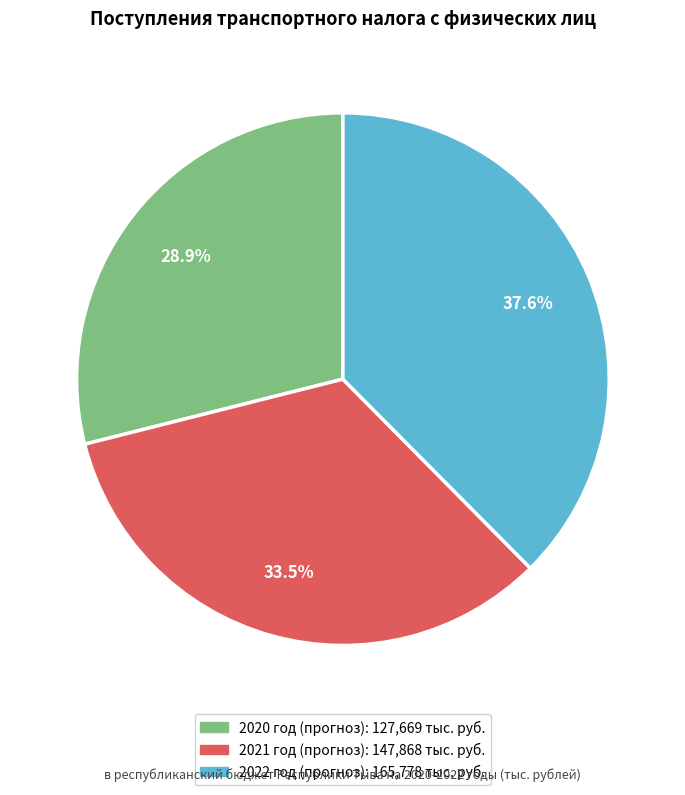

Does any single category account for the majority?

No